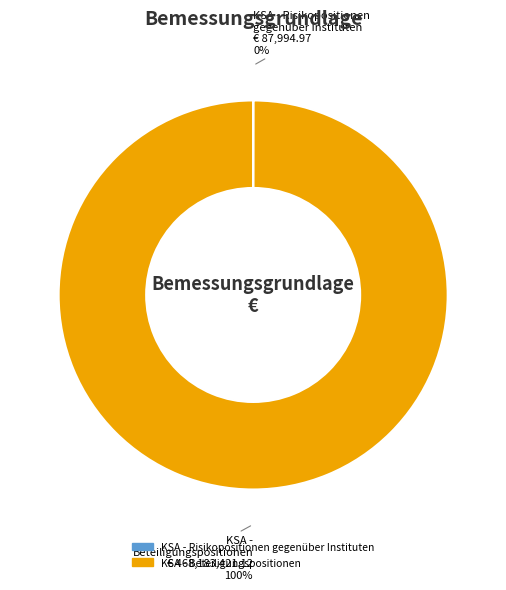

To the nearest percent, what is the difference between the largest and smallest slice percentages?

100%